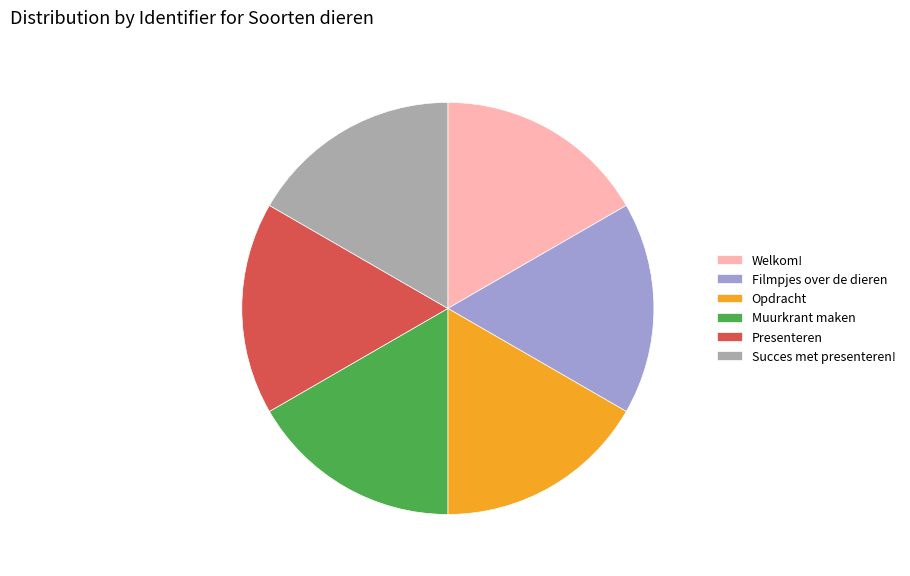

Does any single category account for the majority?

No